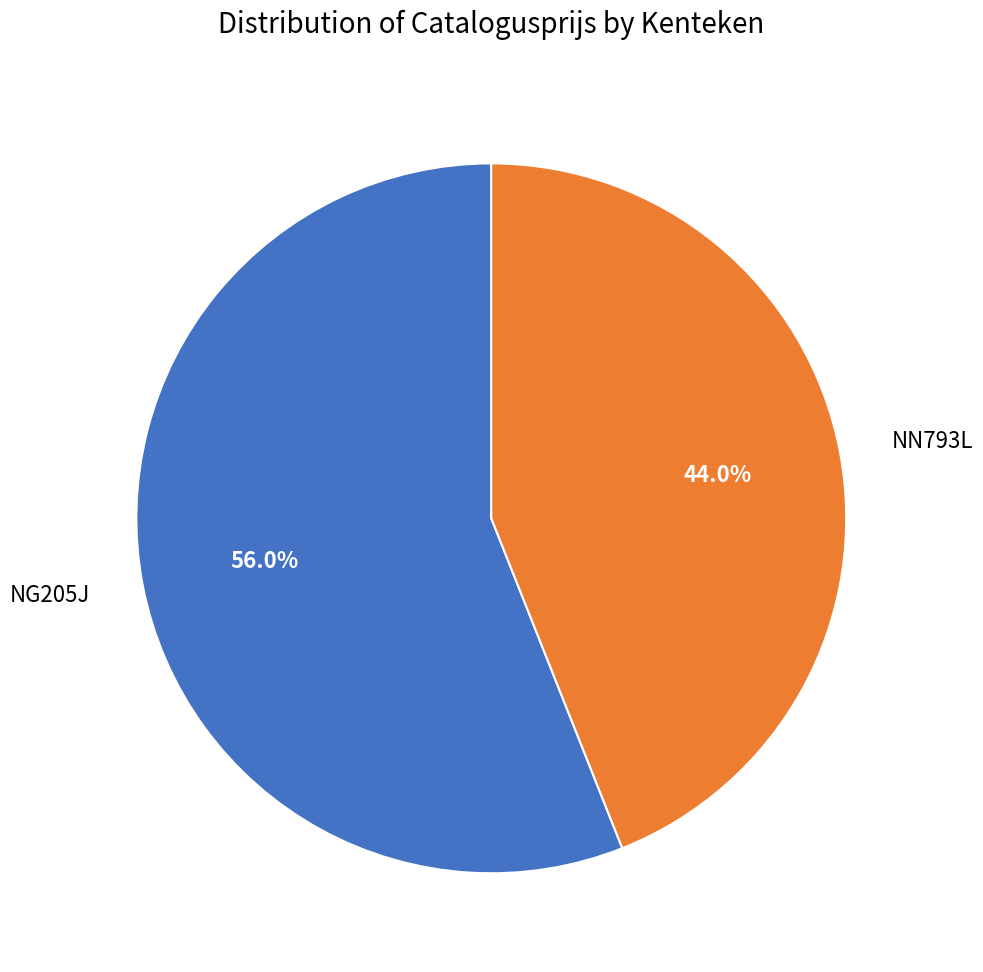

What is the majority slice?

NG205J